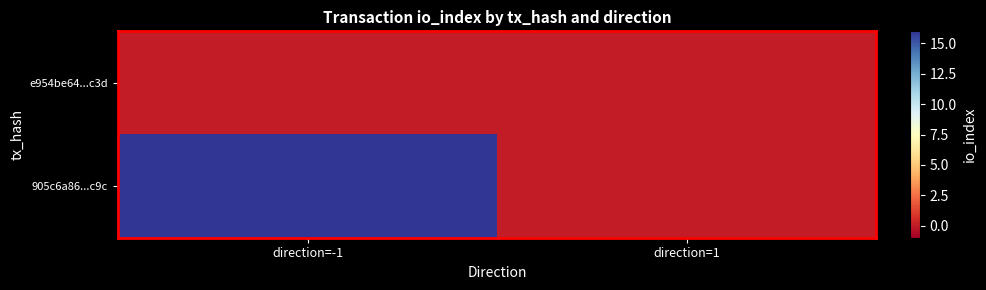

Which has a higher value, direction=1 or direction=-1?

direction=1